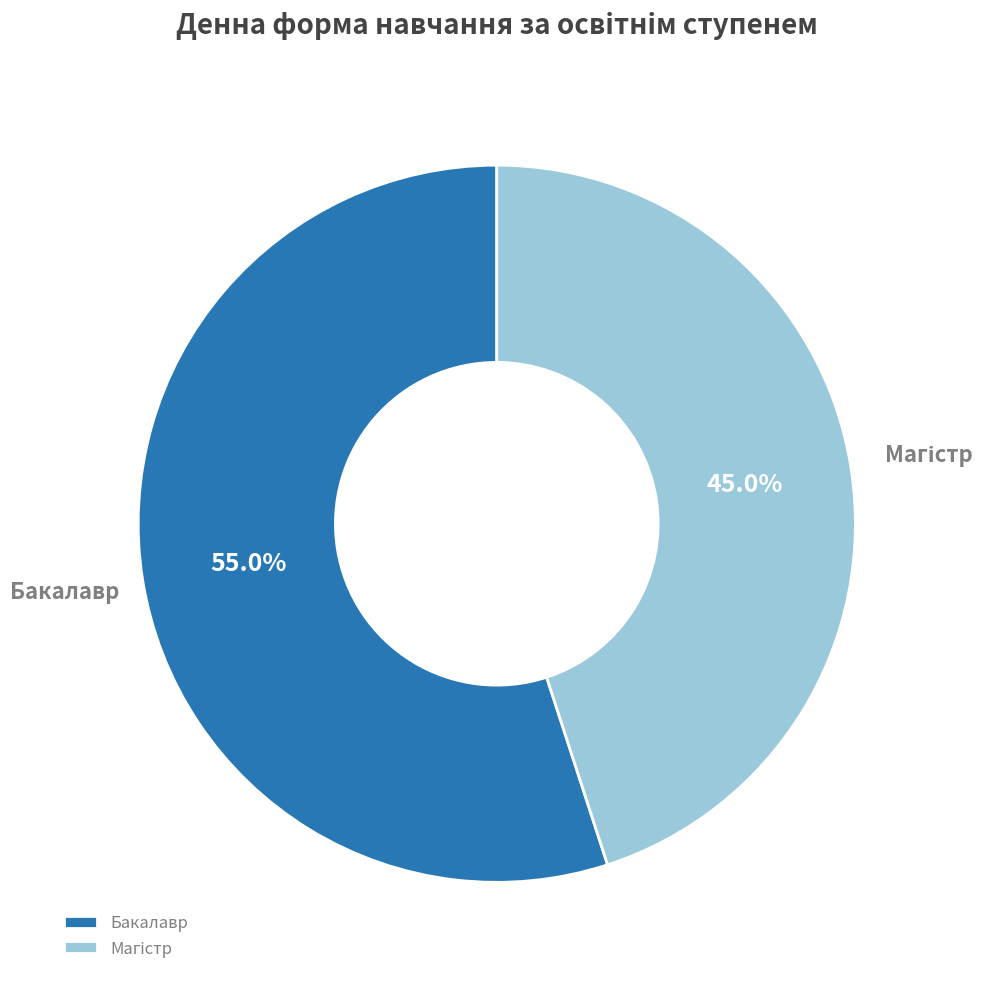

Is Бакалавр the majority of the pie?

Yes